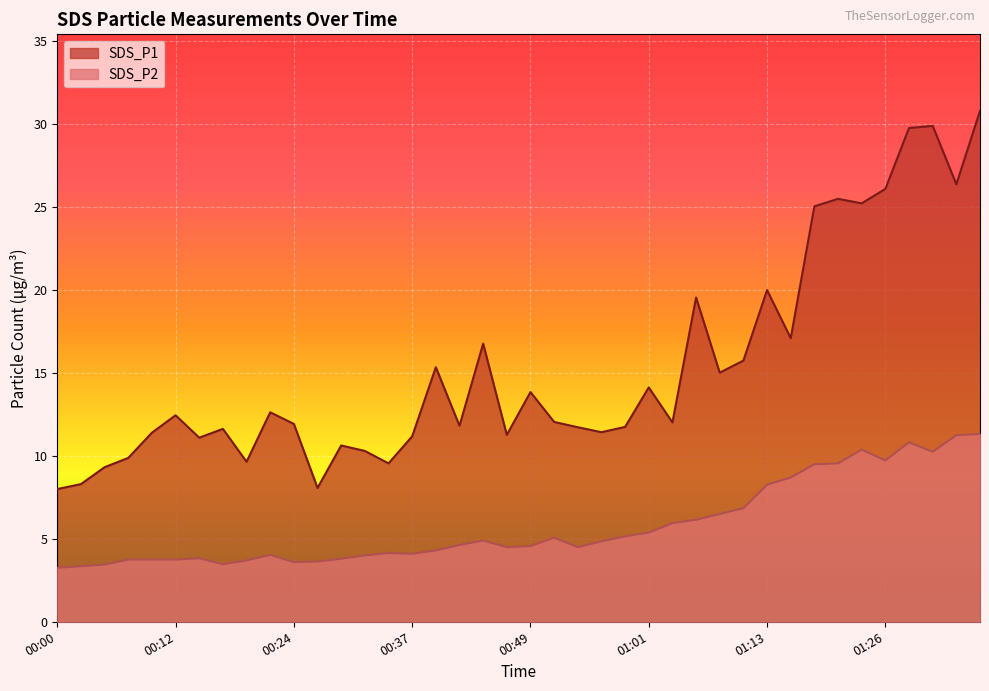

Reading left to right, list all the values displayed in this chart.

SDS_P1: 8.0	8.3	9.3	9.9	11.4	12.4	11.1	11.6	9.7	12.6	11.9	8.1	10.6	10.3	9.6	11.2	15.3	11.8	16.8	11.3	13.8	12.1	11.7	11.4	11.8	14.1	12.0	19.6	15.0	15.8	20.0	17.1	25.1	25.5	25.2	26.1	29.8	29.9	26.4	30.8
SDS_P2: 3.2	3.4	3.5	3.8	3.8	3.8	3.8	3.5	3.7	4.0	3.6	3.6	3.8	4.0	4.2	4.1	4.3	4.6	4.9	4.5	4.6	5.1	4.5	4.8	5.2	5.4	6.0	6.2	6.5	6.8	8.3	8.7	9.5	9.6	10.4	9.7	10.8	10.2	11.2	11.3